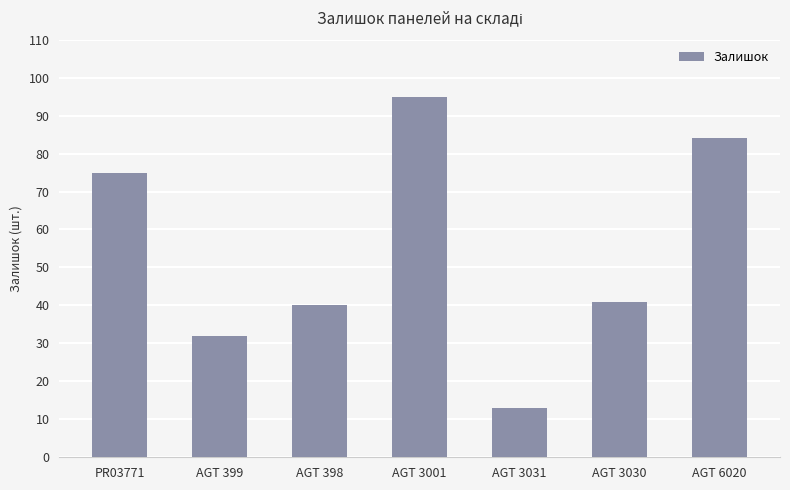

What is the smallest value displayed?

13